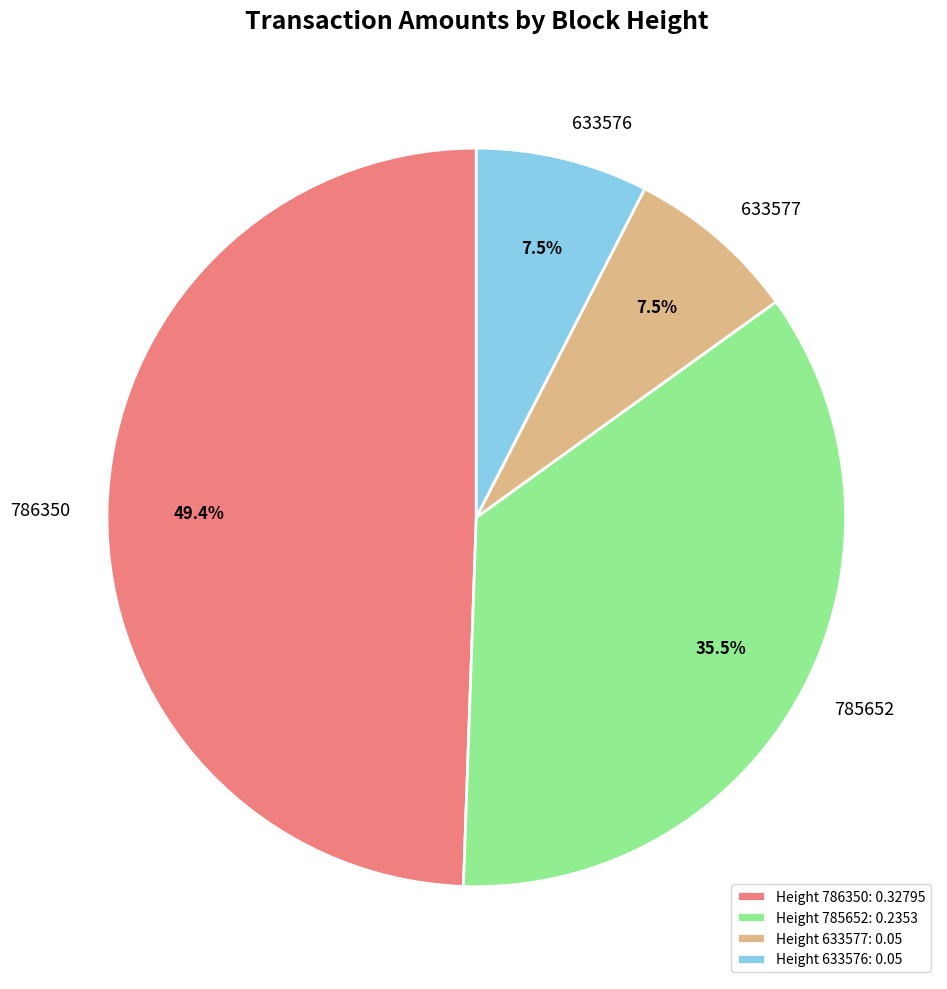

To the nearest percent, what is the average slice percentage?

25%